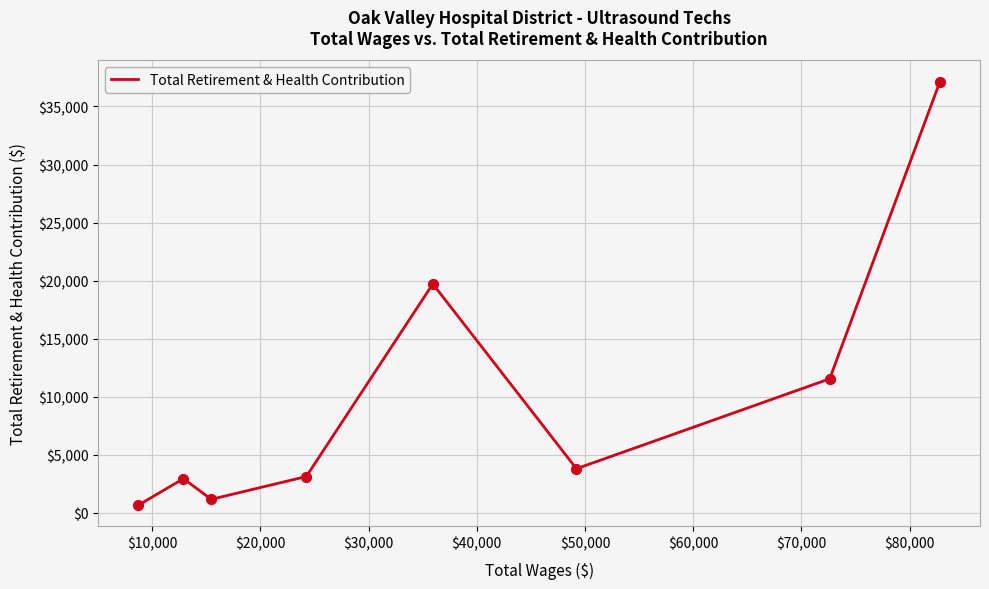

True or false: there are more than 0 points higher than both neighbors.

True